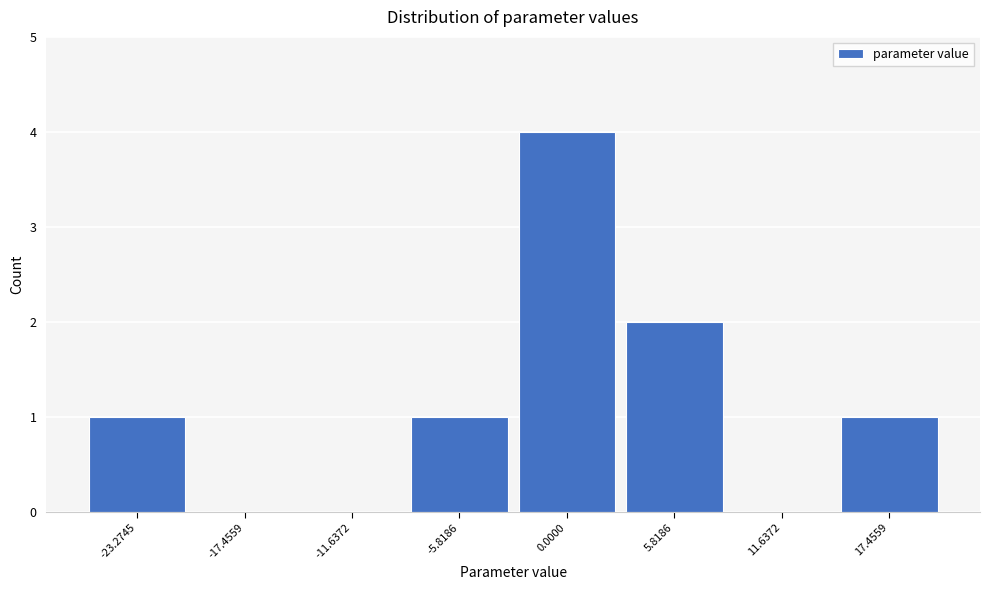

Reading left to right, what are all the values shown in this chart?

-23.2745=1	-17.4559=0	-11.6372=0	-5.8186=1	0.0000=4	5.8186=2	11.6372=0	17.4559=1